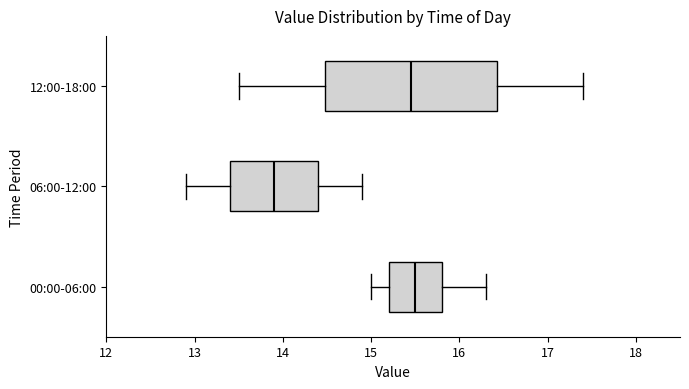

Which box's median line is the furthest to the left?

06:00-12:00